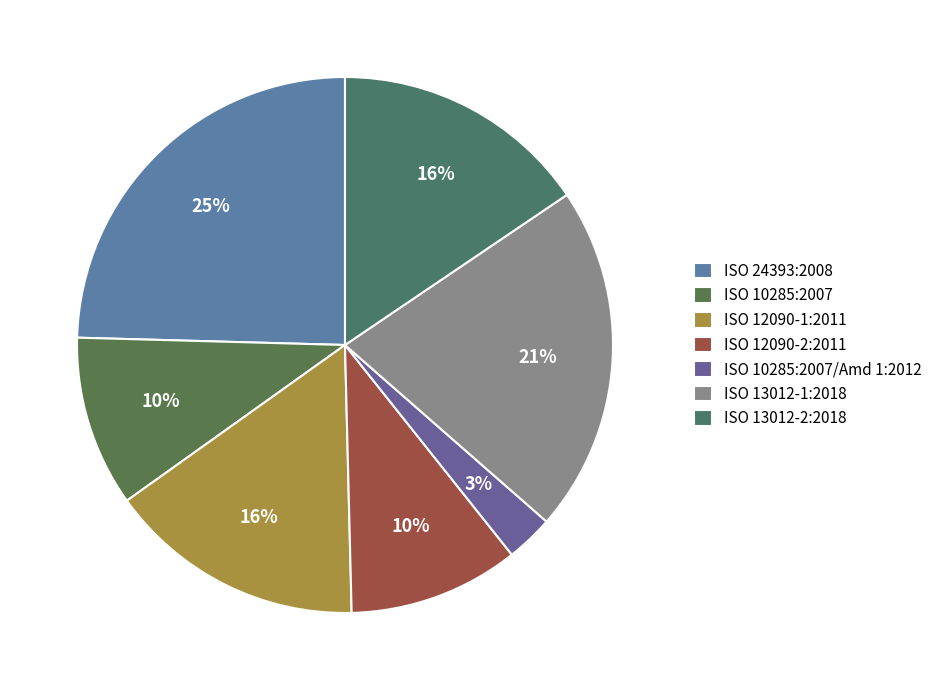

What percentage is the ISO 12090-2:2011 slice, to the nearest percent?

10%